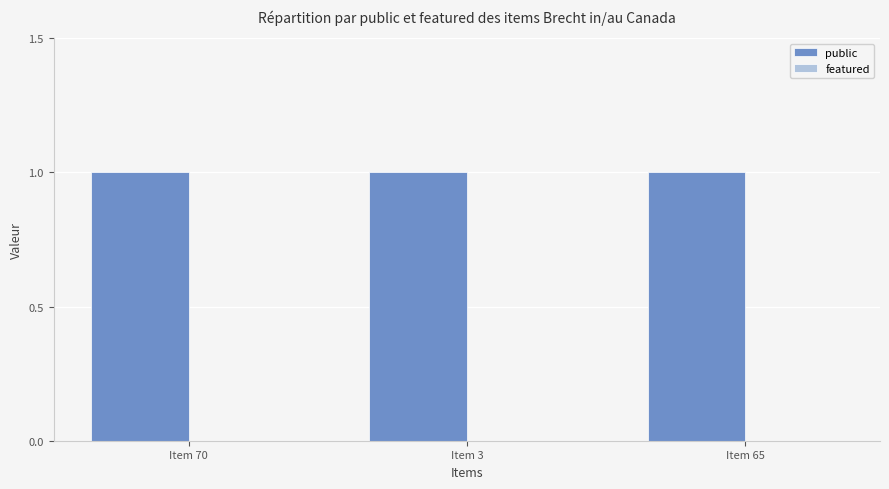

At which label does public reach its minimum?

Item 70